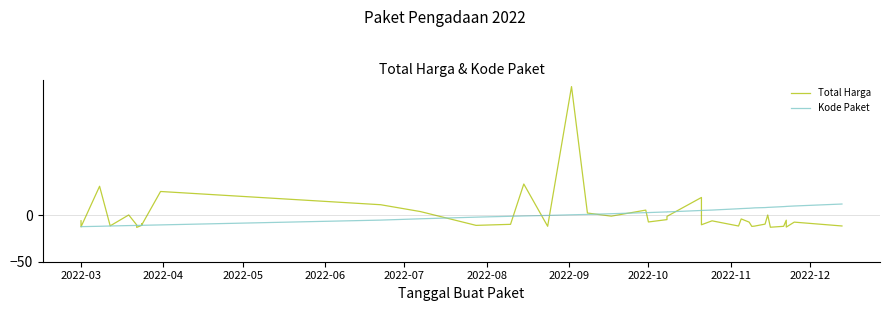

Which series has the largest total across all categories?

Total Harga